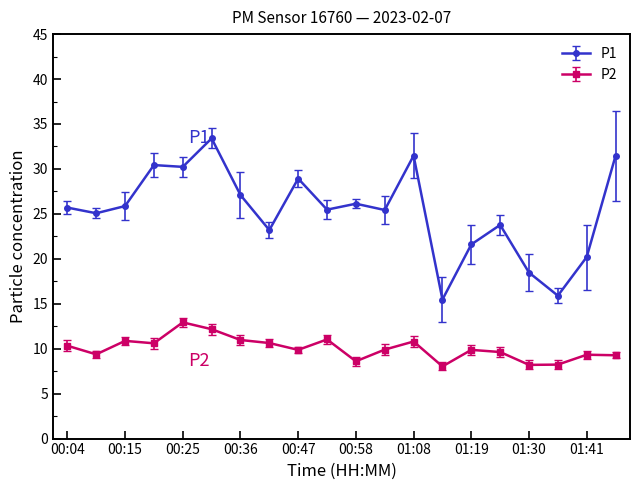

What is the maximum value for P2?

12.9